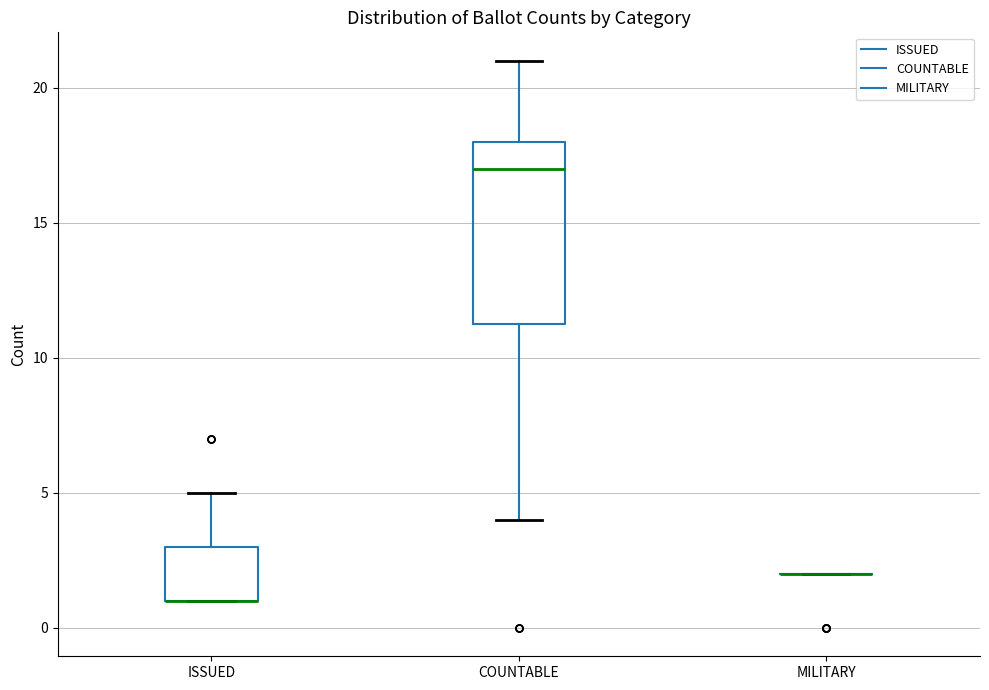

Comparing the boxes themselves (not the whiskers), which one is the tallest?

COUNTABLE